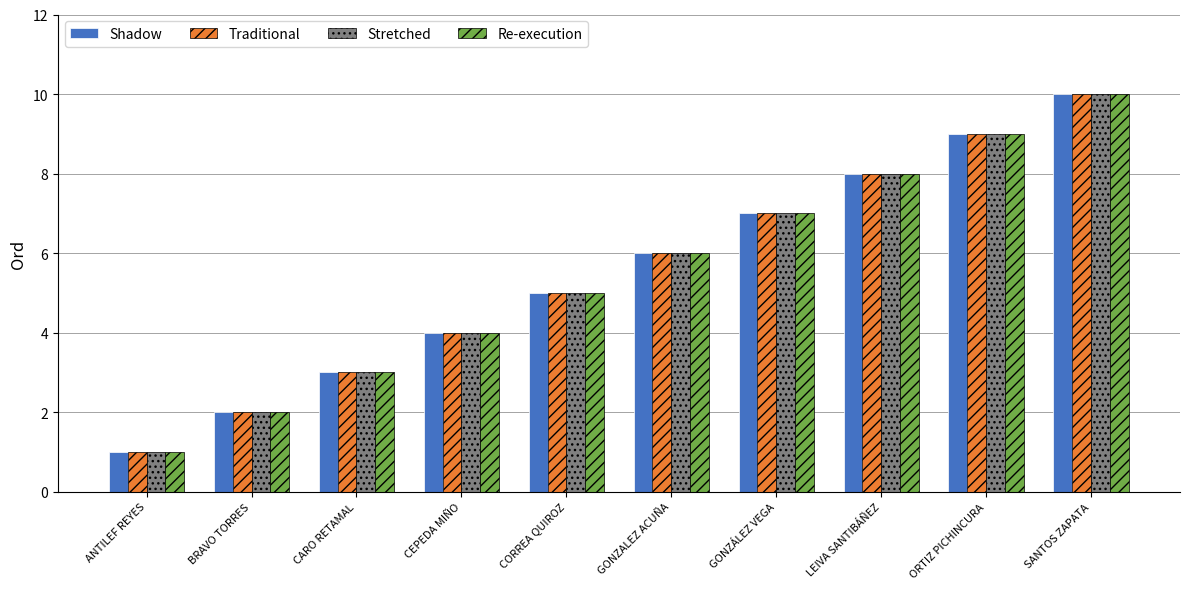

Rank the categories by Stretched value from lowest to highest.

ANTILEF REYES, BRAVO TORRES, CARO RETAMAL, CEPEDA MIÑO, CORREA QUIROZ, GONZALEZ ACUÑA, GONZÁLEZ VEGA, LEIVA SANTIBÁÑEZ, ORTIZ PICHINCURA, SANTOS ZAPATA